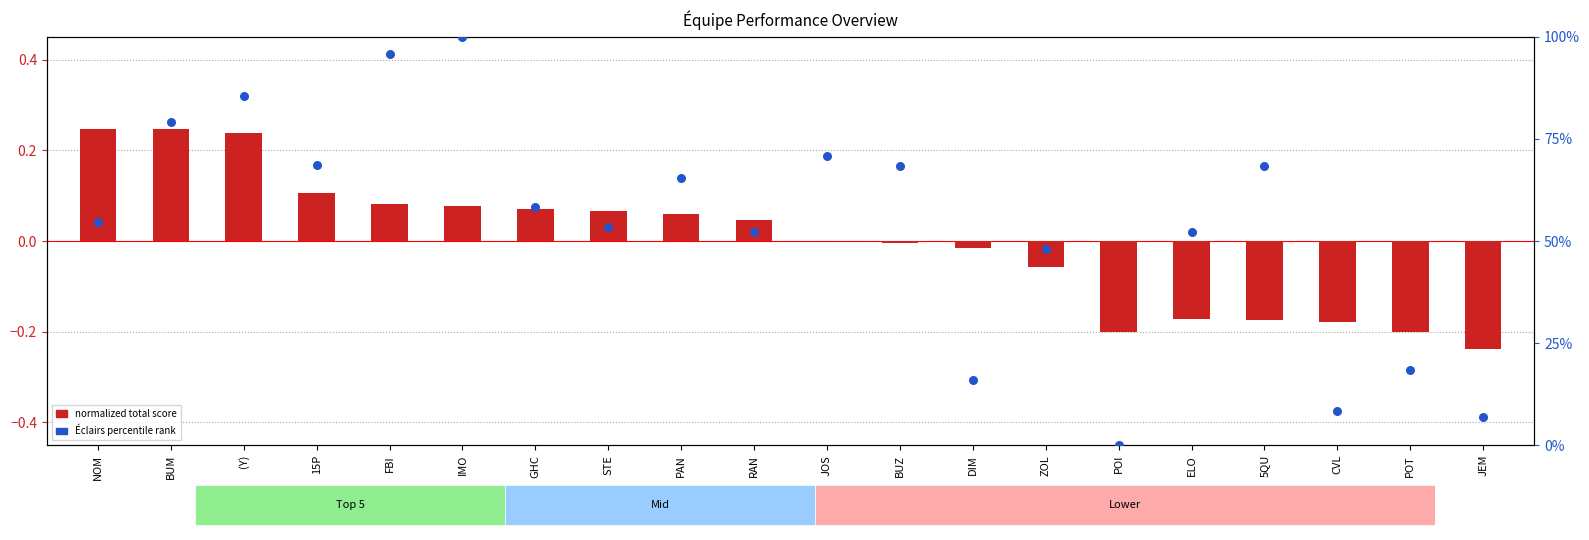

Which series contains the highest Y value?

Éclairs percentile